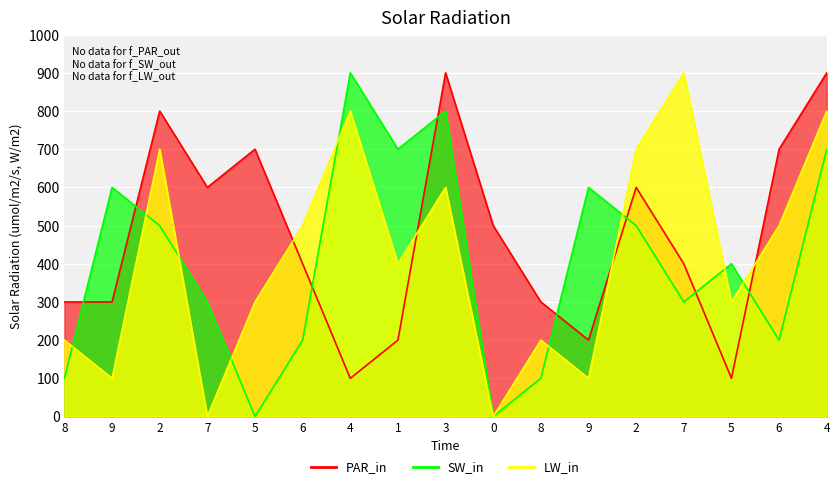

True or false: col_3 and col_6 intersect in this chart.

True